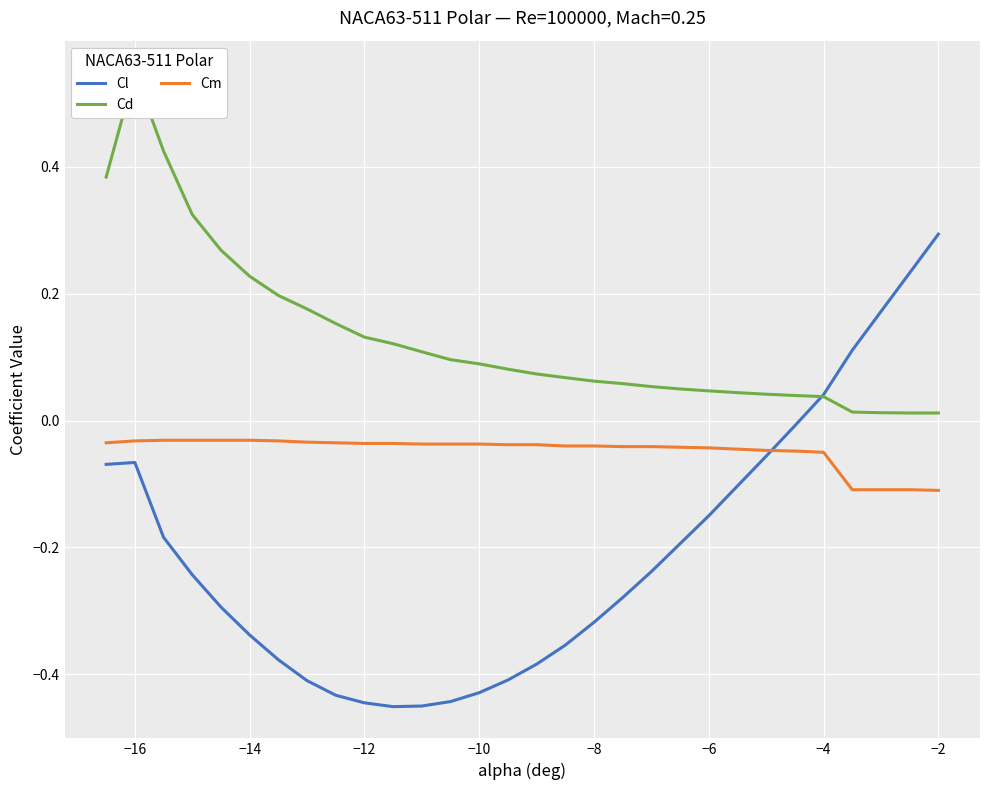

Which category has the highest value in the Cl series?

−2